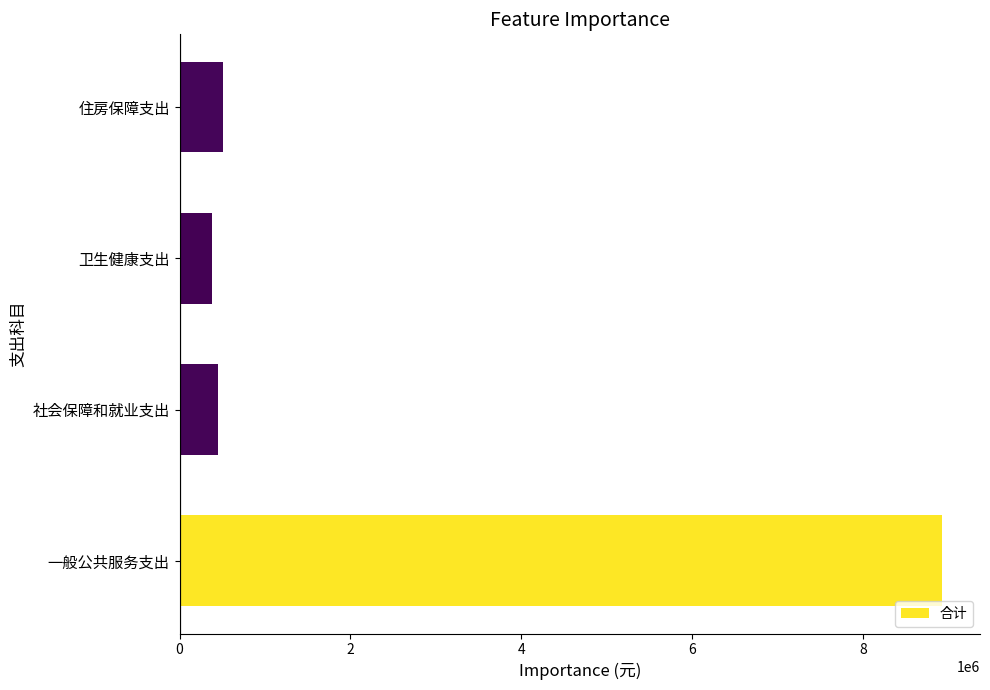

Are the bars horizontal?

Yes